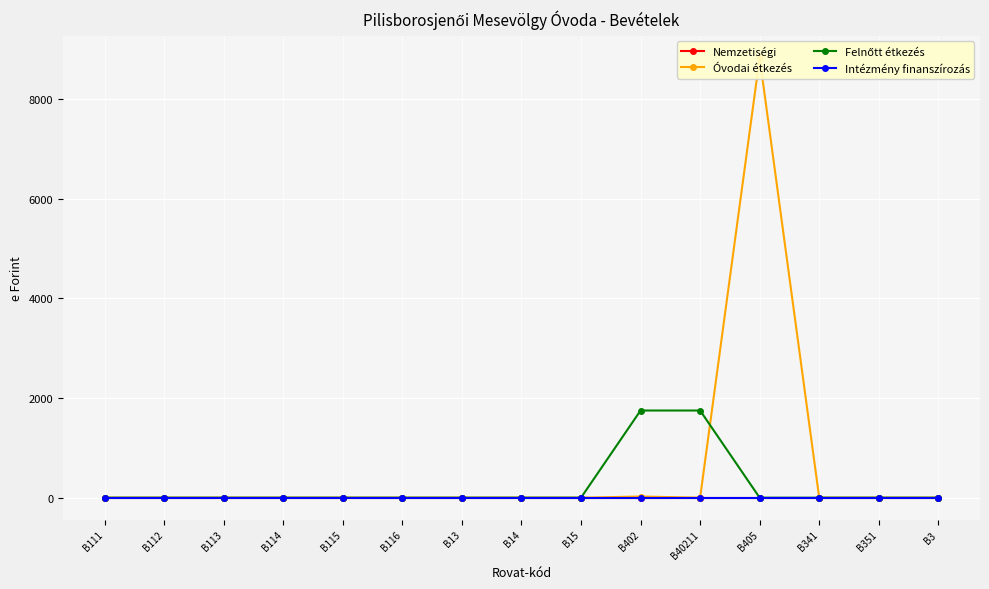

What position from the left is B116?

6